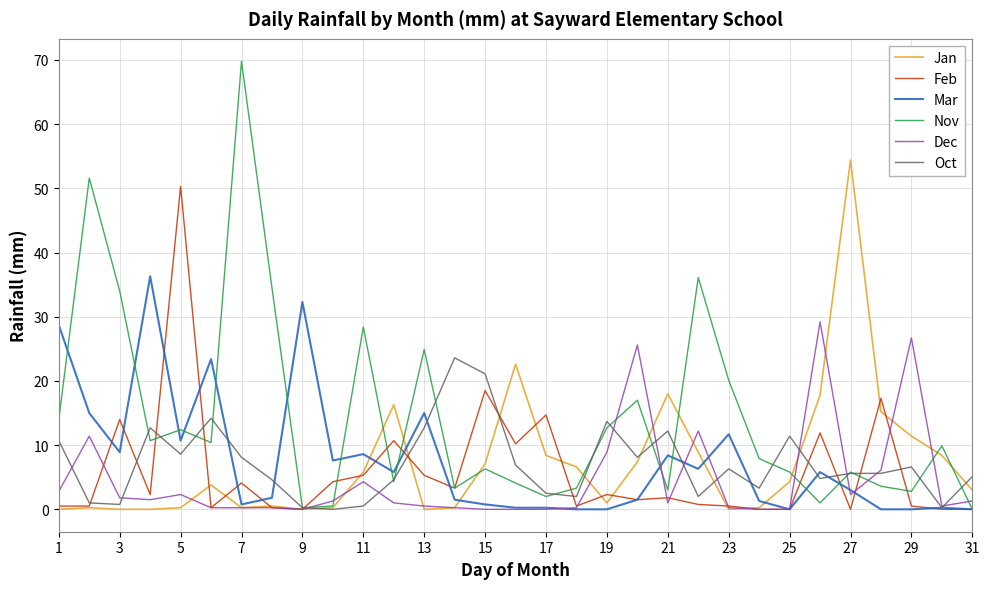

Which series has the largest total across all categories?

Nov